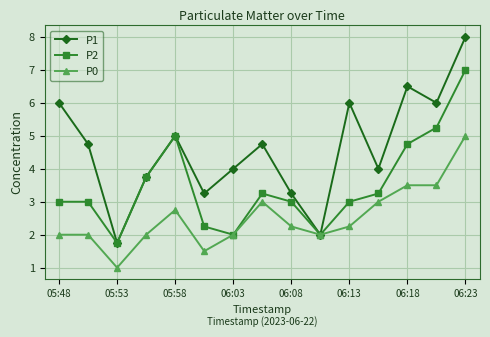

What is the value of the P1 point at the 13th from the left?

6.5